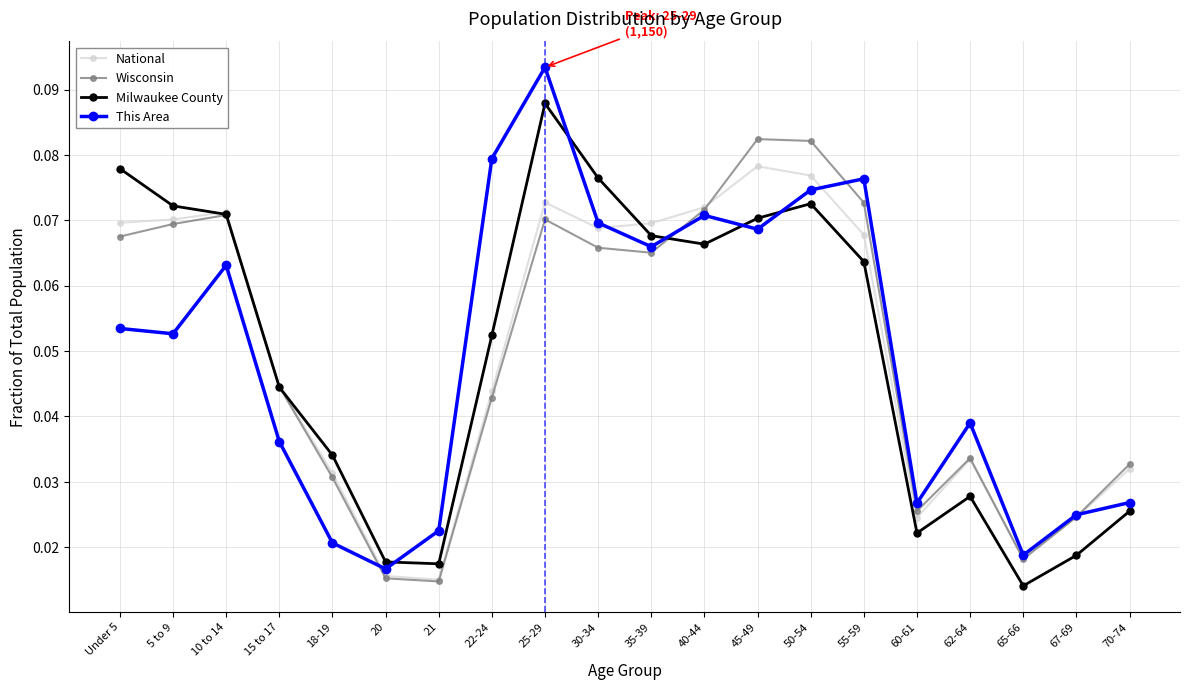

What is the label of the 20th point from the right?

Under 5